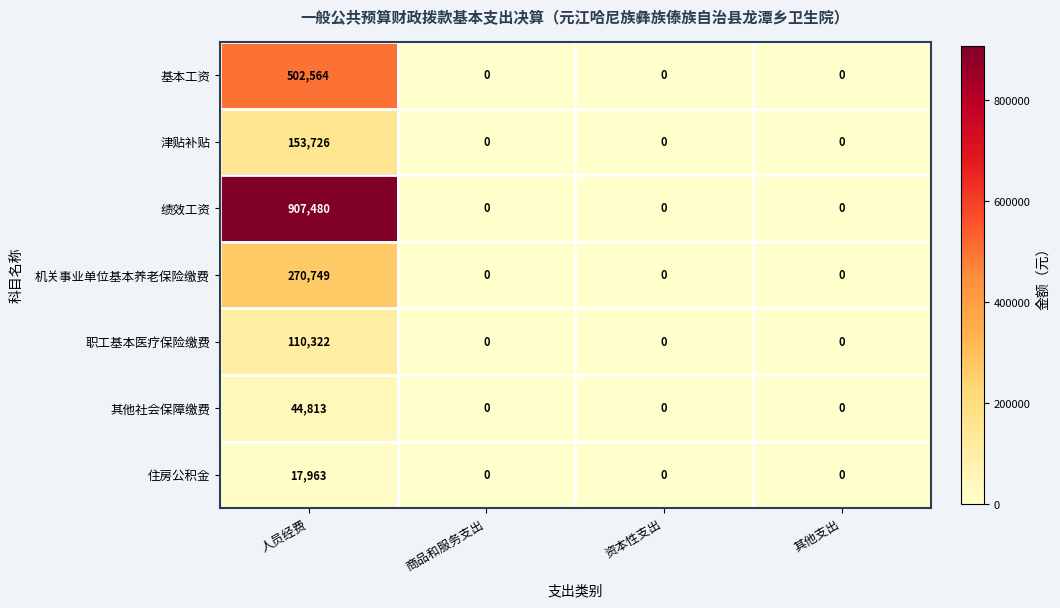

Reading left to right, extract all data points from this chart.

基本工资: 502564	0	0	0
津贴补贴: 153726	0	0	0
绩效工资: 907480	0	0	0
机关事业单位基本养老保险缴费: 270749	0	0	0
职工基本医疗保险缴费: 110322	0	0	0
其他社会保障缴费: 44813	0	0	0
住房公积金: 17963	0	0	0